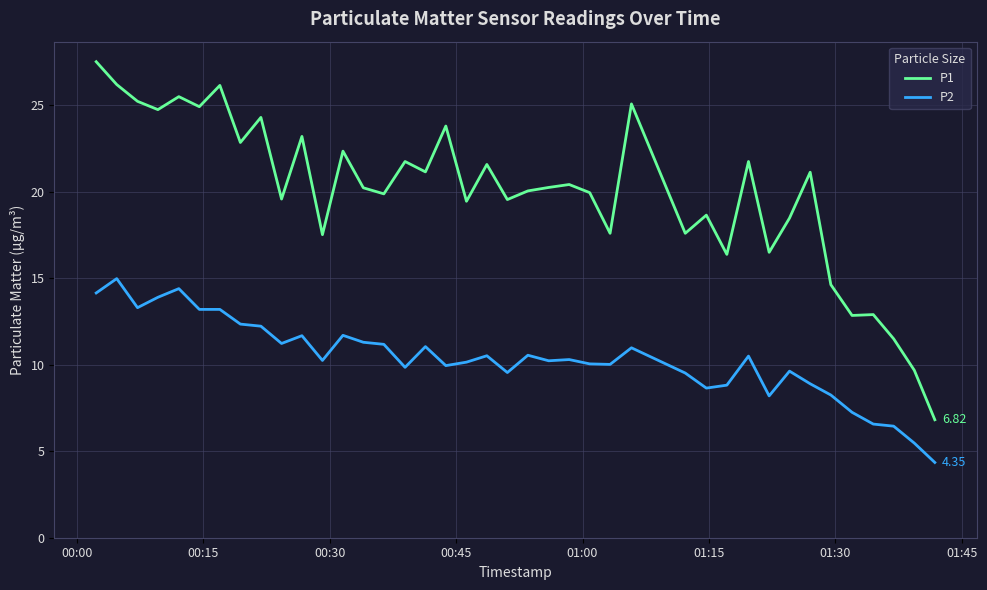

Which series has the largest total across all categories?

P1